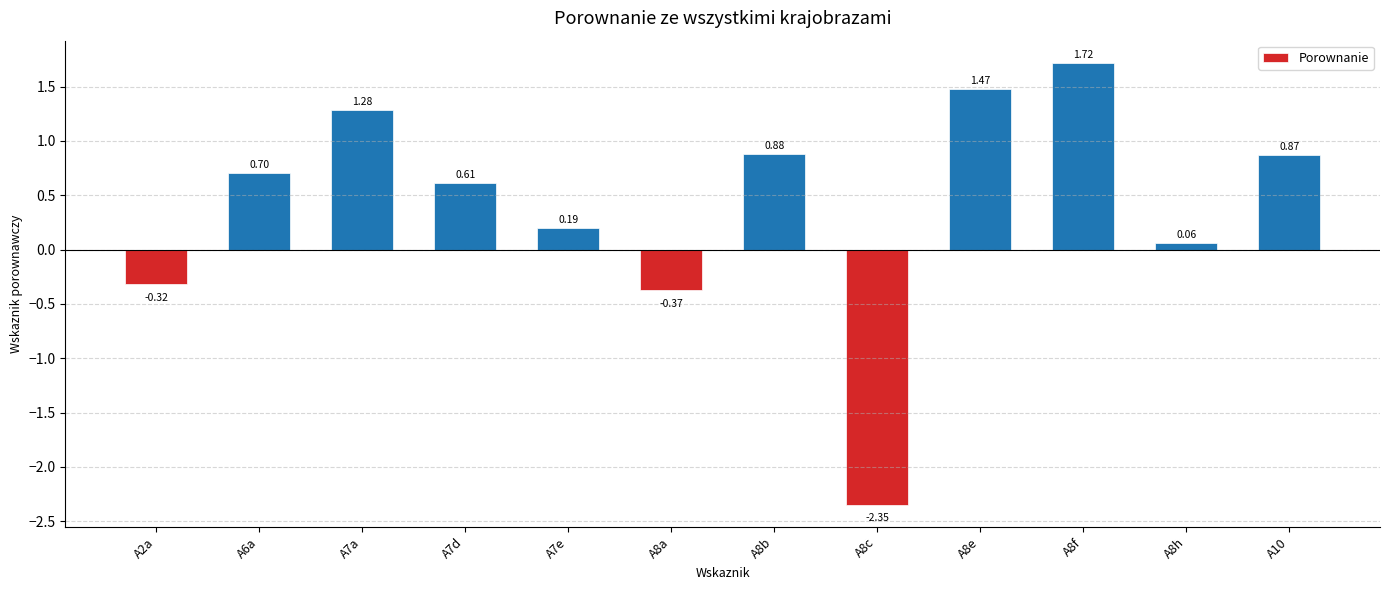

Which has a higher value, A7a or A8h?

A7a